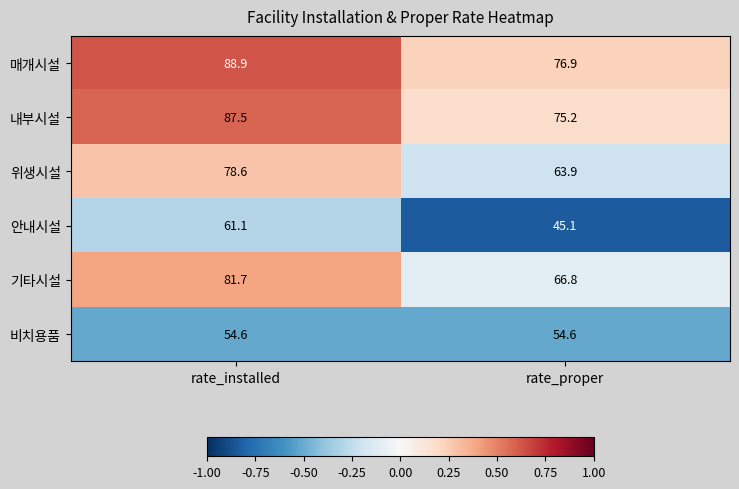

What is the total value across all series at rate_installed?

452.4